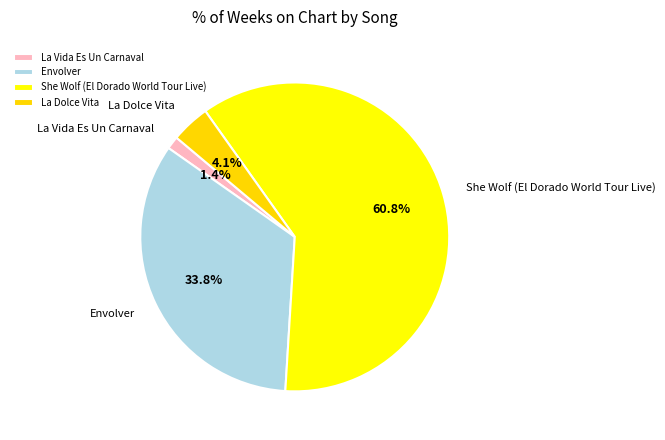

Which slice is the smallest?

La Vida Es Un Carnaval